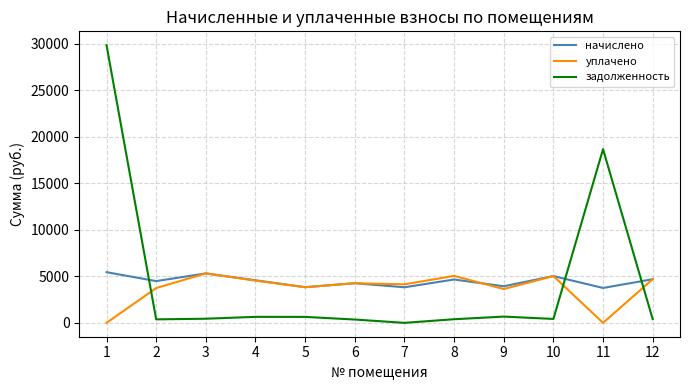

What is the sum of the уплачено values at 9 and 1?

3635.9